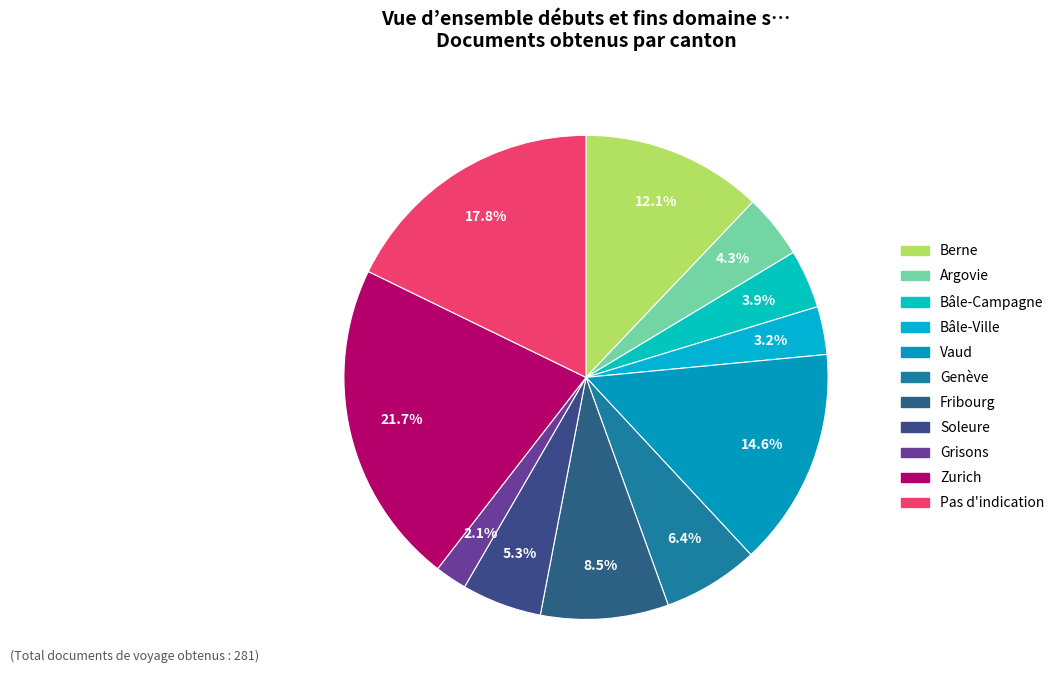

Count the number of slices in the pie.

11